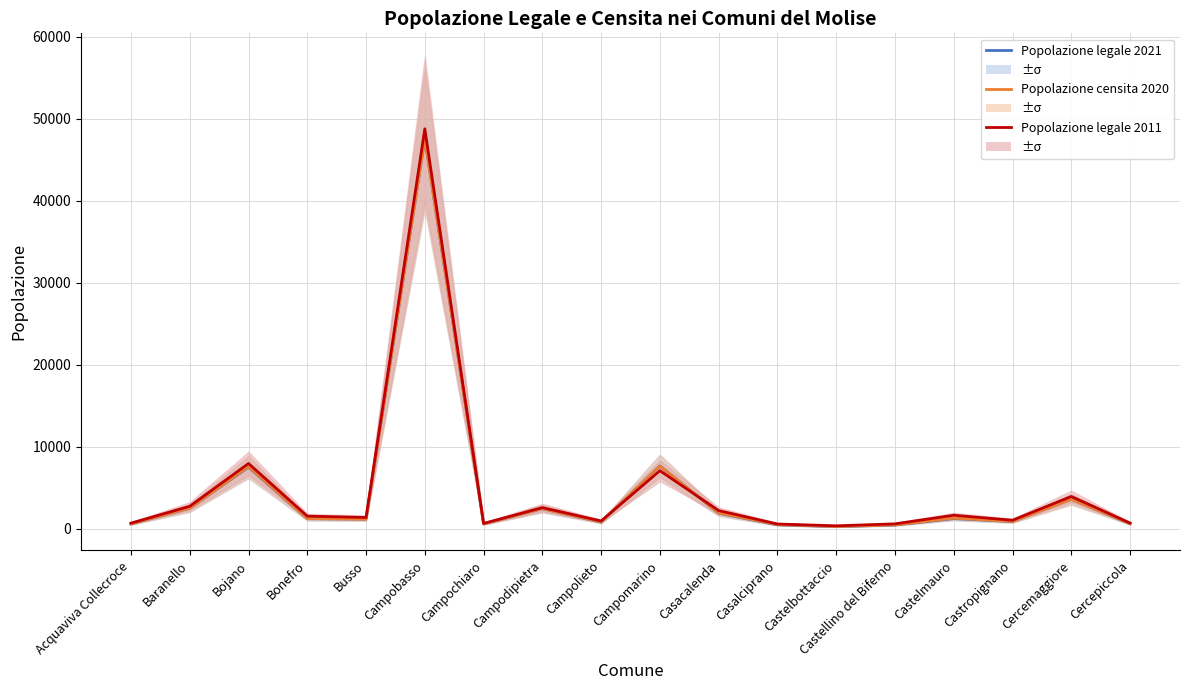

What position from the right is Castelmauro?

4